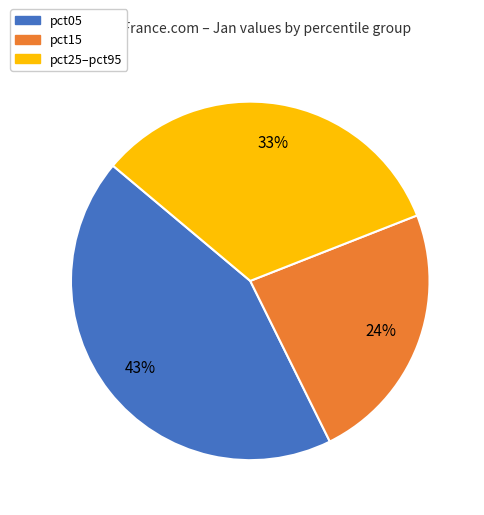

Is there a majority slice in this chart?

No